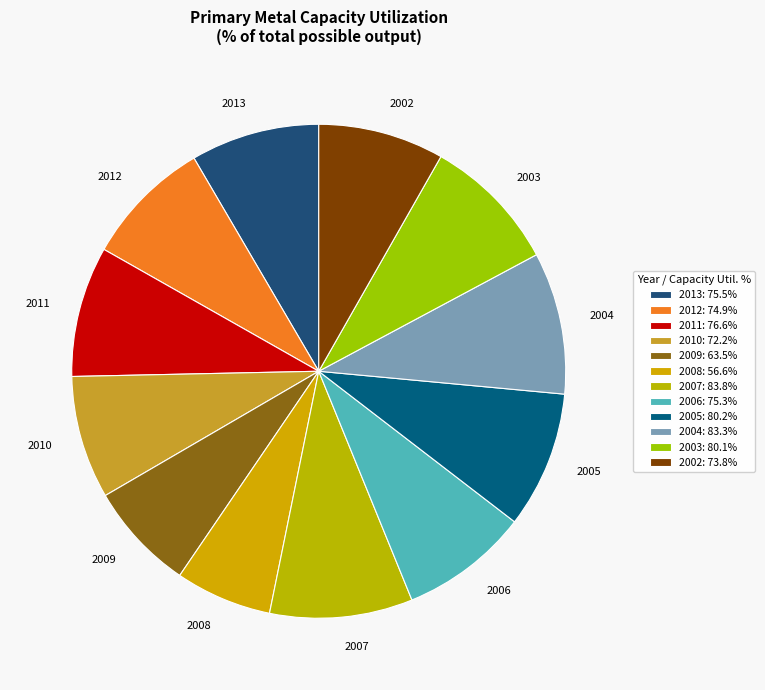

Do 2004 and 2011 together represent more than half of the pie?

No